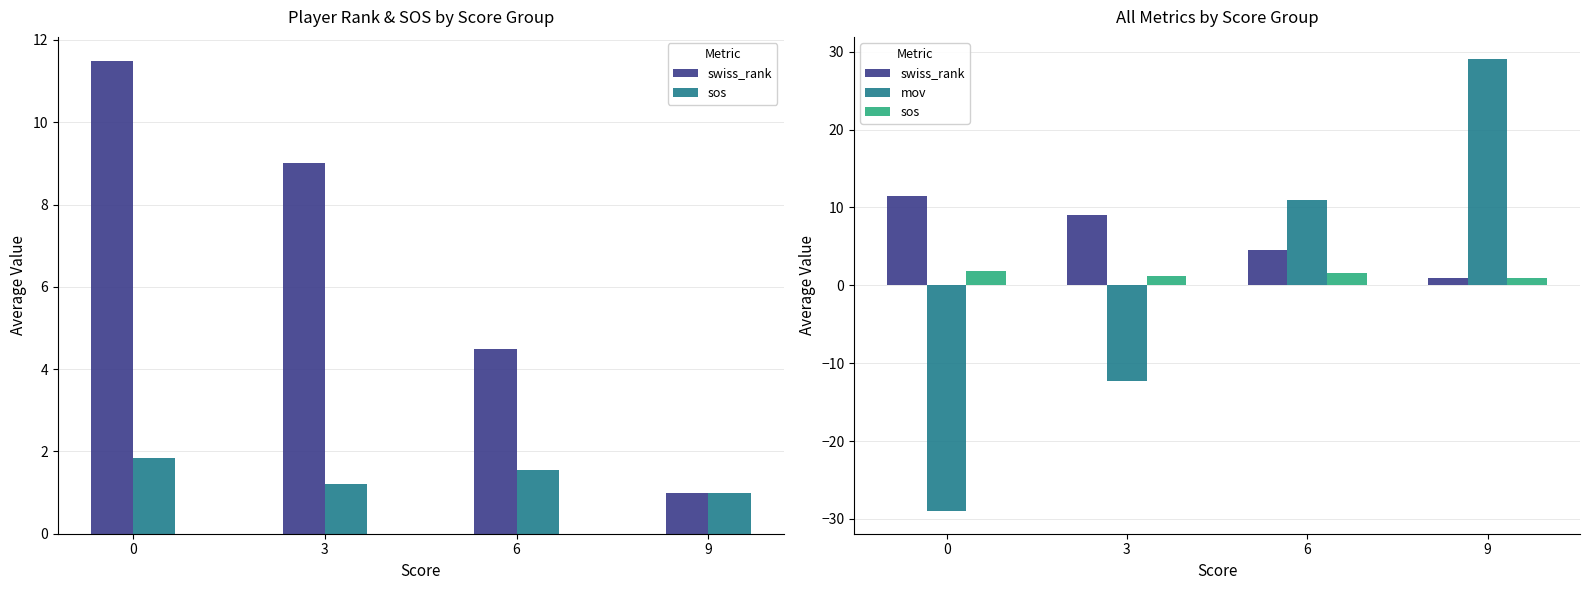

Which series has the largest range (max minus min)?

mov